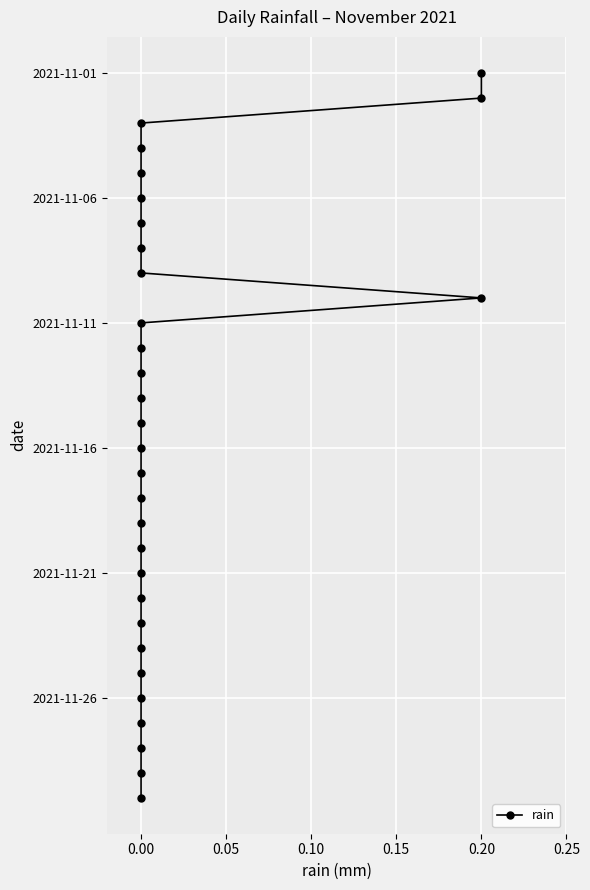

True or false: the data has more than 0 interior local peaks.

False